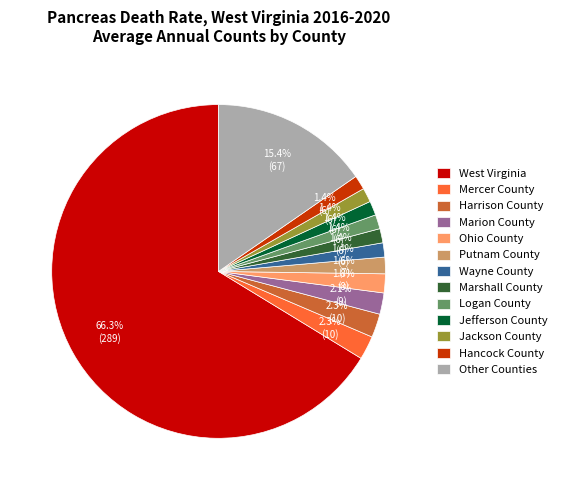

Approximately how many times larger is the value at Other Counties compared to Putnam County?

9.6